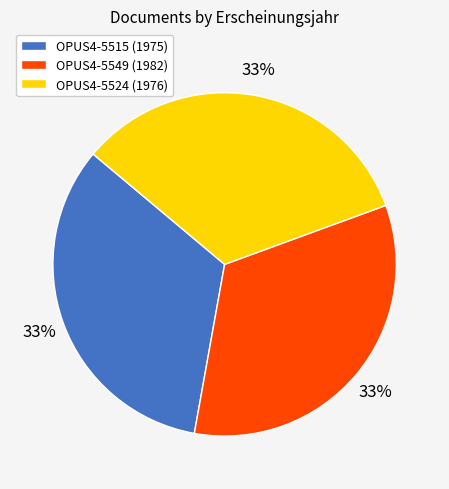

The OPUS4-5524 slice represents 44% of the pie. True or false?

False